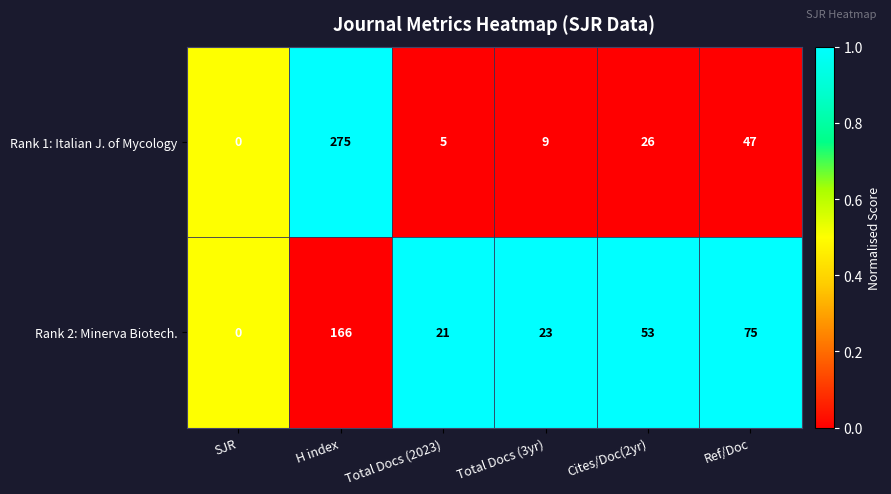

List the labels in order of Rank 1: Italian J. of Mycology value, largest first.

H index, Ref/Doc, Cites/Doc(2yr), Total Docs (3yr), Total Docs (2023), SJR